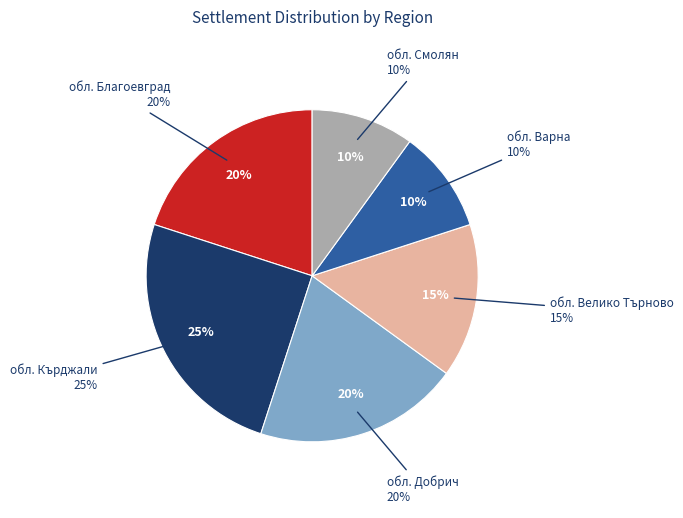

Is there a majority slice in this chart?

No